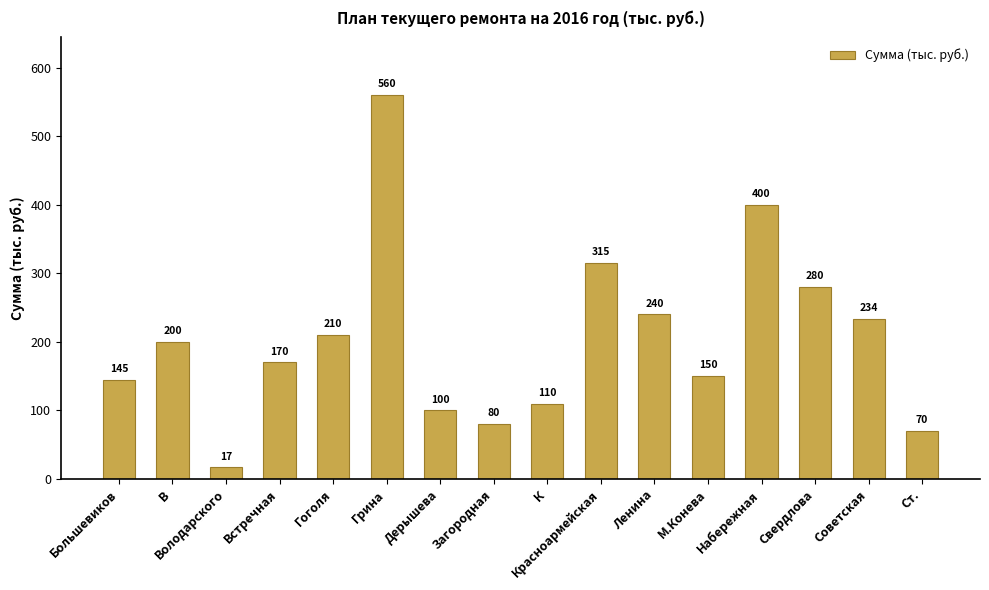

Reading left to right, extract all data points from this chart.

145	200	17	170	210	560	100	80	110	315	240	150	400	280	234	70